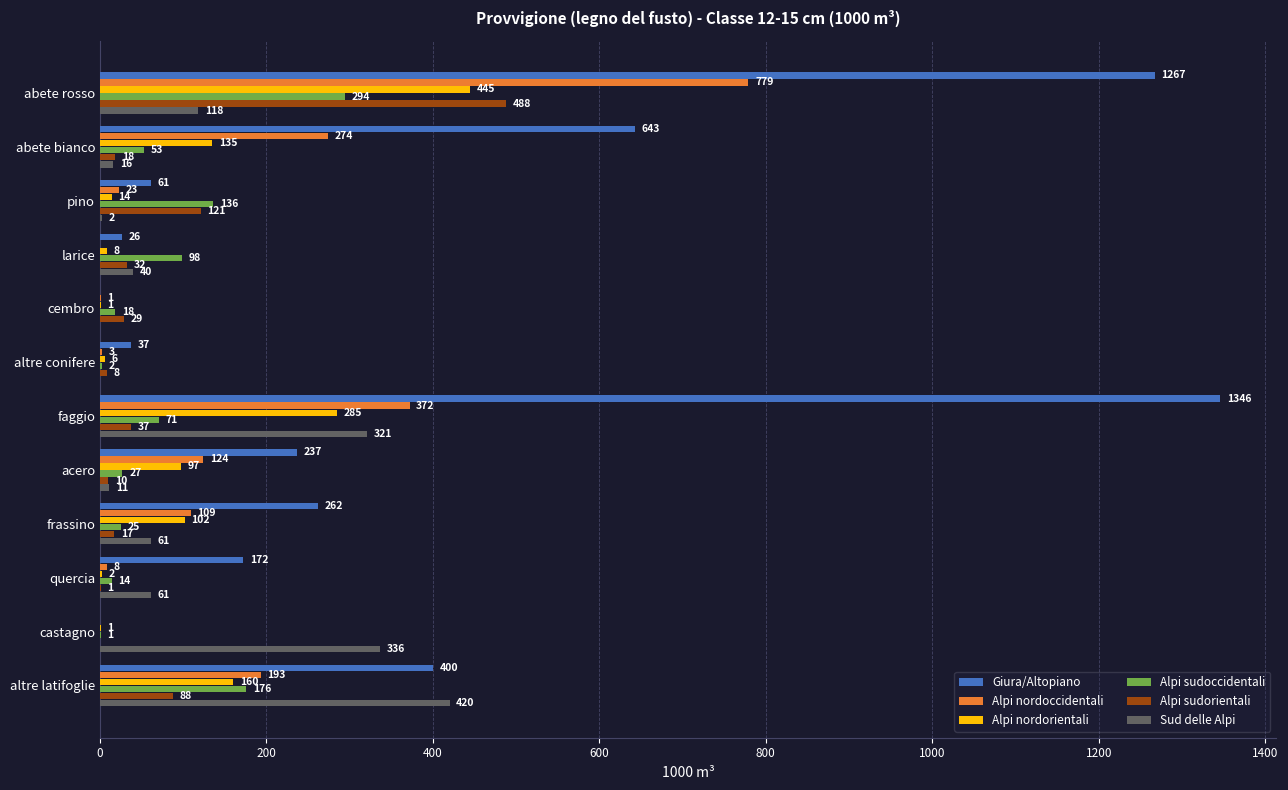

At which category is the sum across all series the highest?

abete rosso